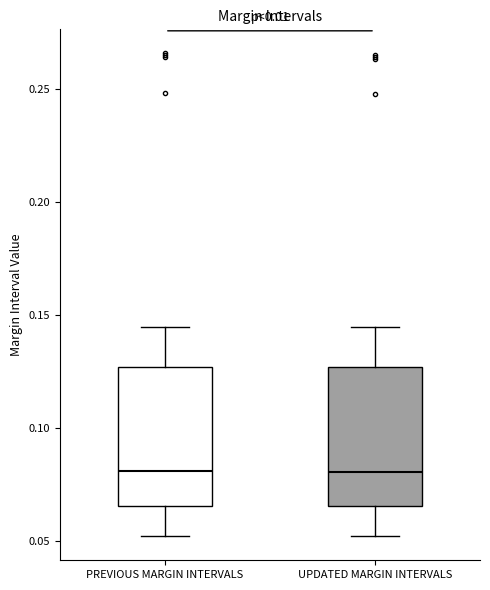

Reading left to right, transcribe this box plot: for each box, give where its median line is, the range the box spans, and where its two whiskers end, as read against the y-axis. The values are not printed on the chart, so give them approximately, as read against the axis.

PREVIOUS MARGIN INTERVALS: median 0.080, box 0.065 to 0.125, whiskers 0.050 to 0.145
UPDATED MARGIN INTERVALS: median 0.080, box 0.065 to 0.125, whiskers 0.050 to 0.145